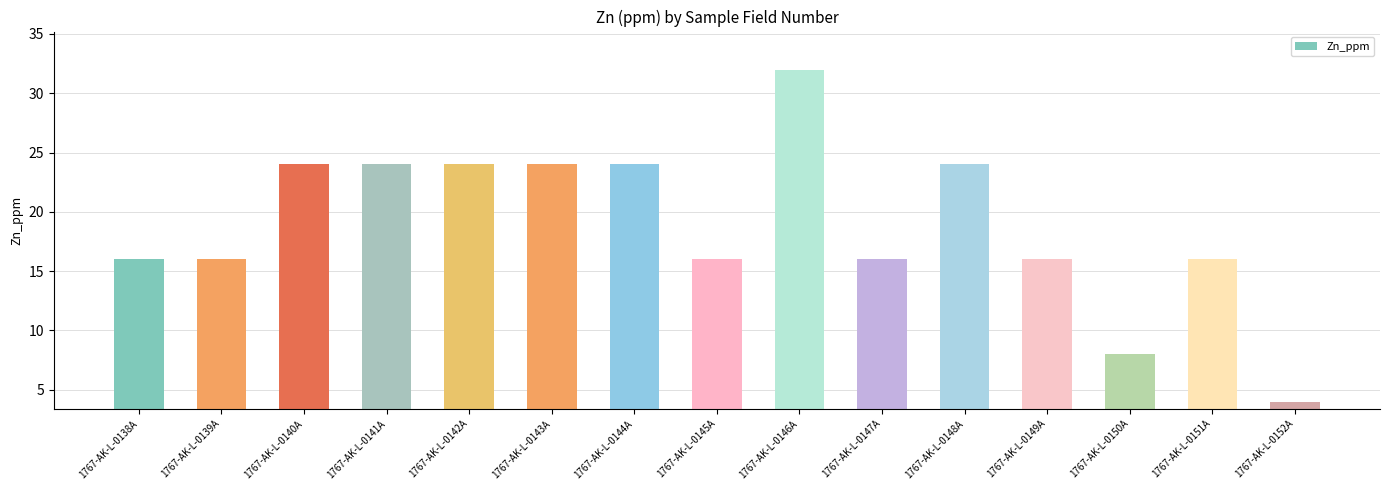

Which category has the highest value across all series?

1767-AK-L-0146A